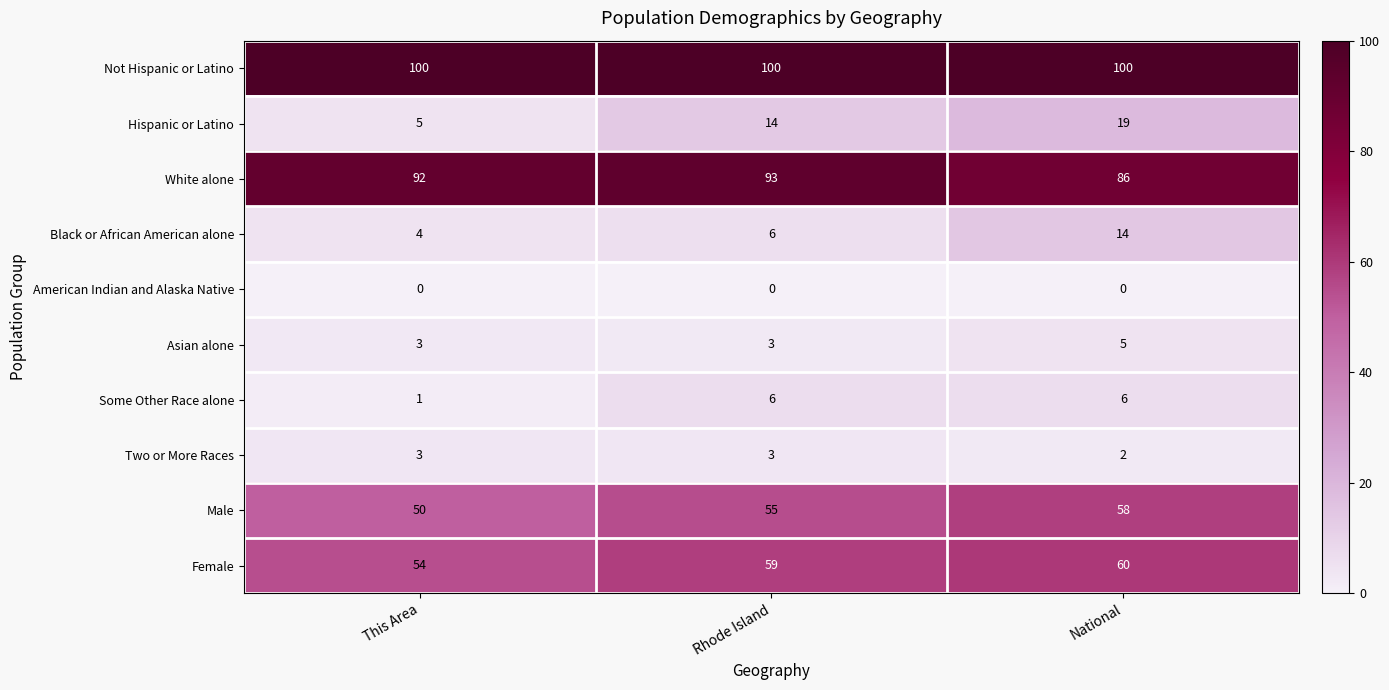

Which series has the largest range (max minus min)?

Hispanic or Latino